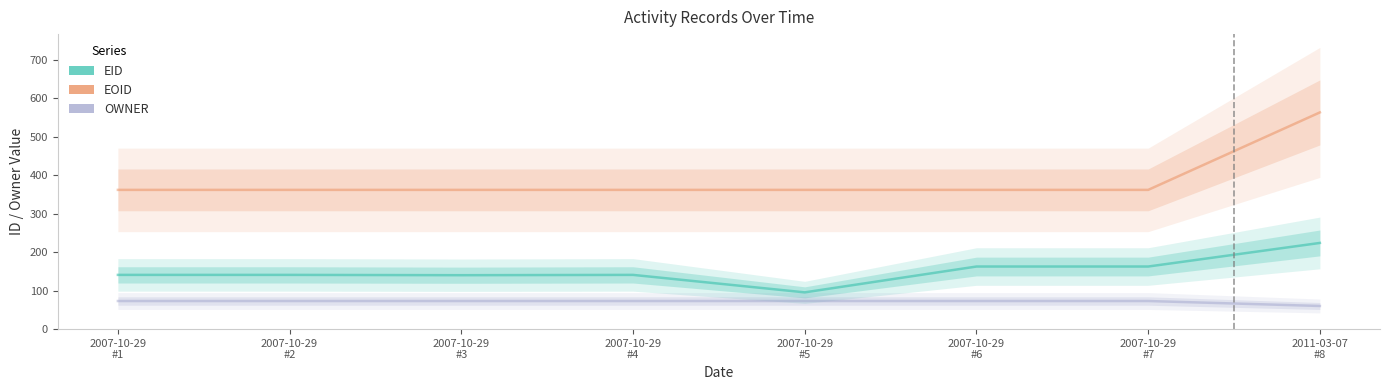

True or false: EOID and EID cross at least once.

False